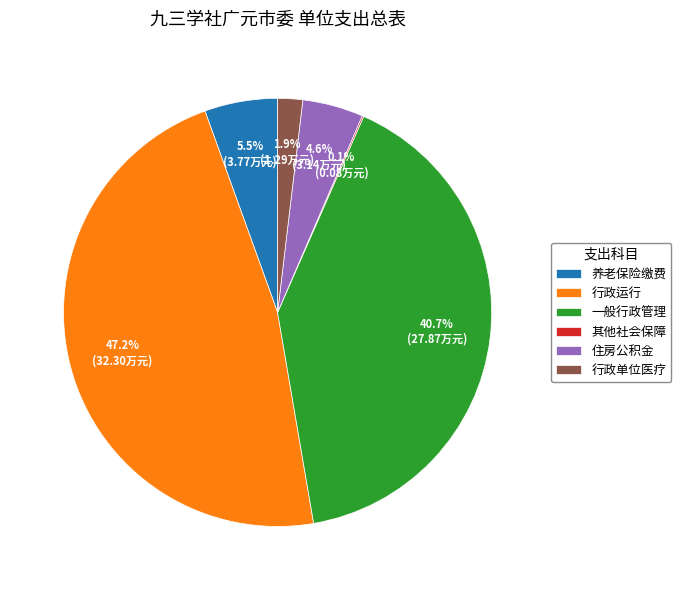

What is the total percentage of 一般行政管理 and 养老保险缴费?

46.2%